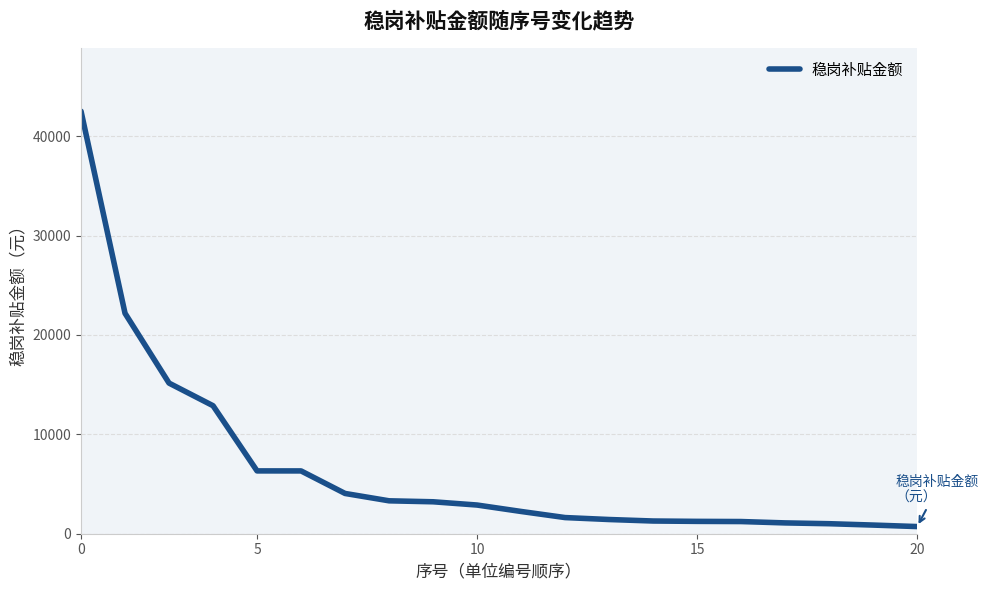

What is the difference between the maximum and minimum values?

41793.2